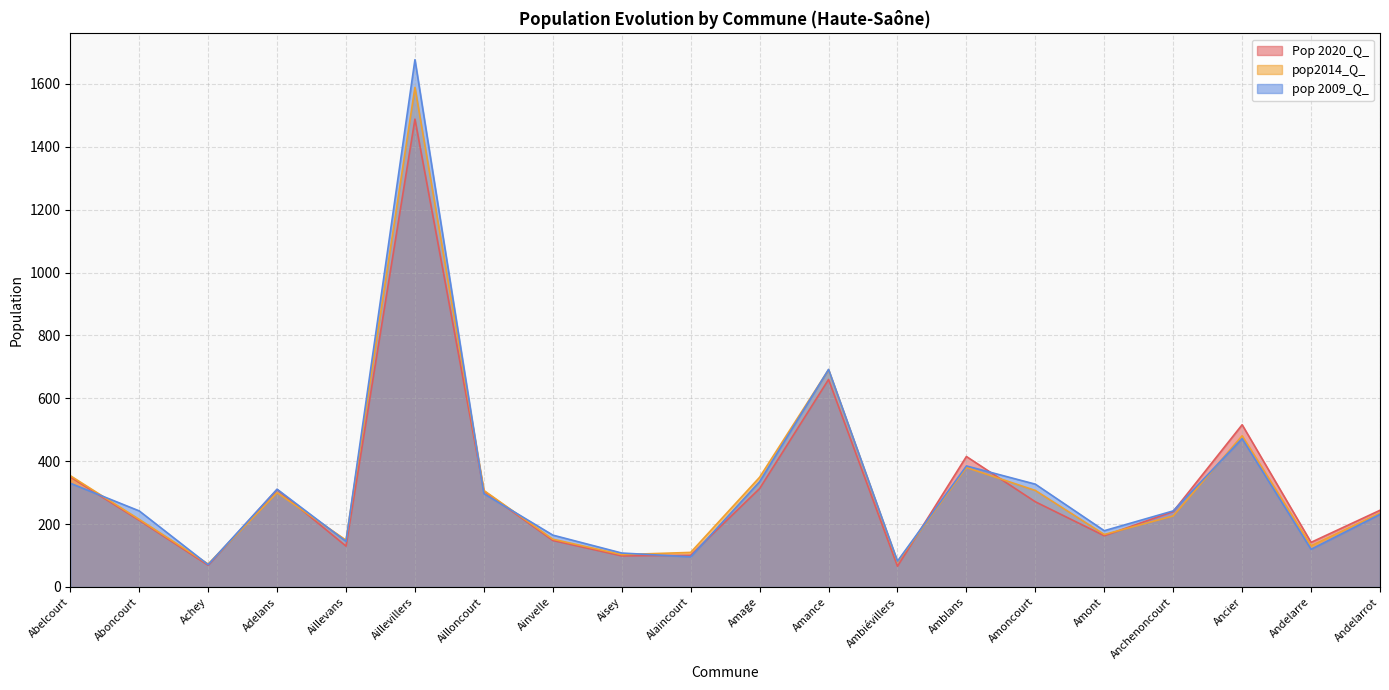

How many distinct data groups are displayed?

3